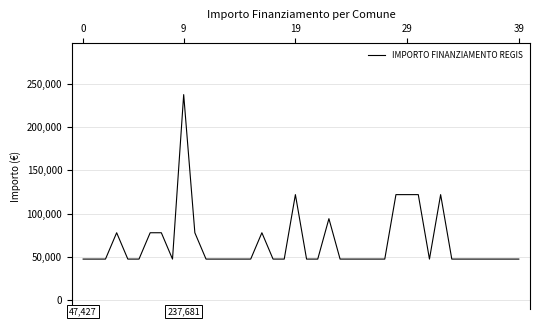

What is the difference between the maximum and minimum values?

190254